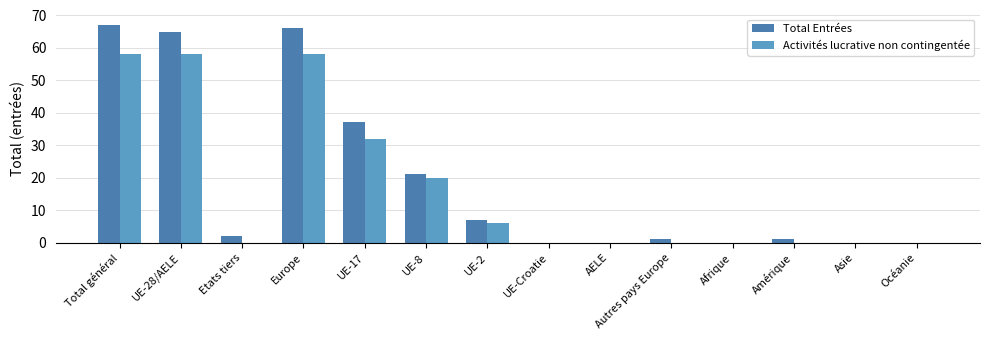

Rank the series by their average value, from highest to lowest.

Total Entrées, Activités lucrative non contingentée